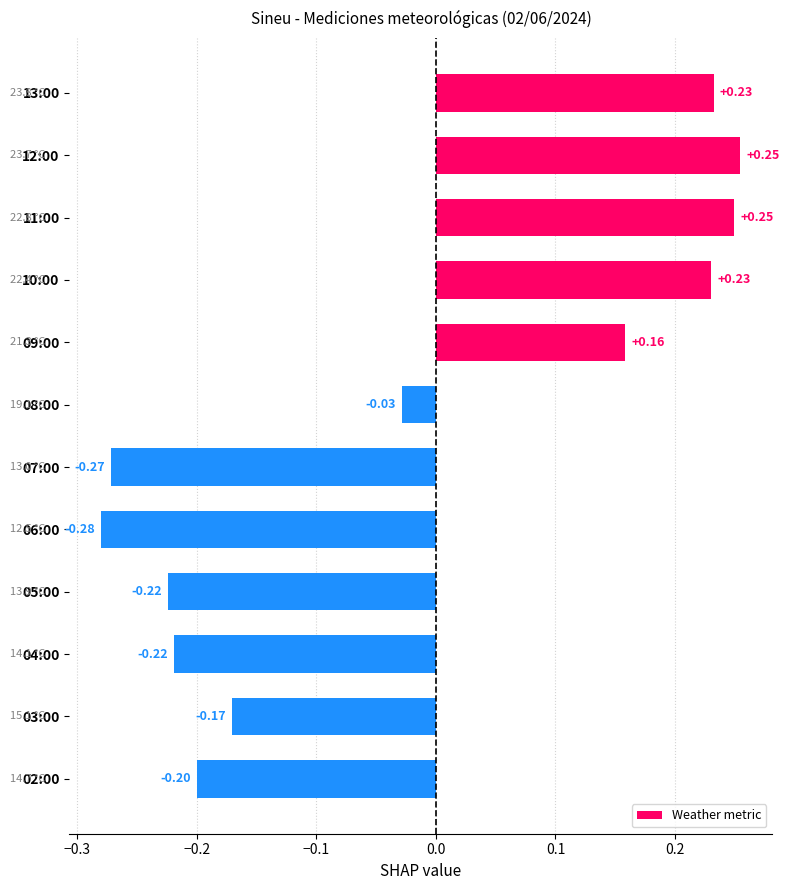

Between 10:00 and 09:00, which is larger?

10:00